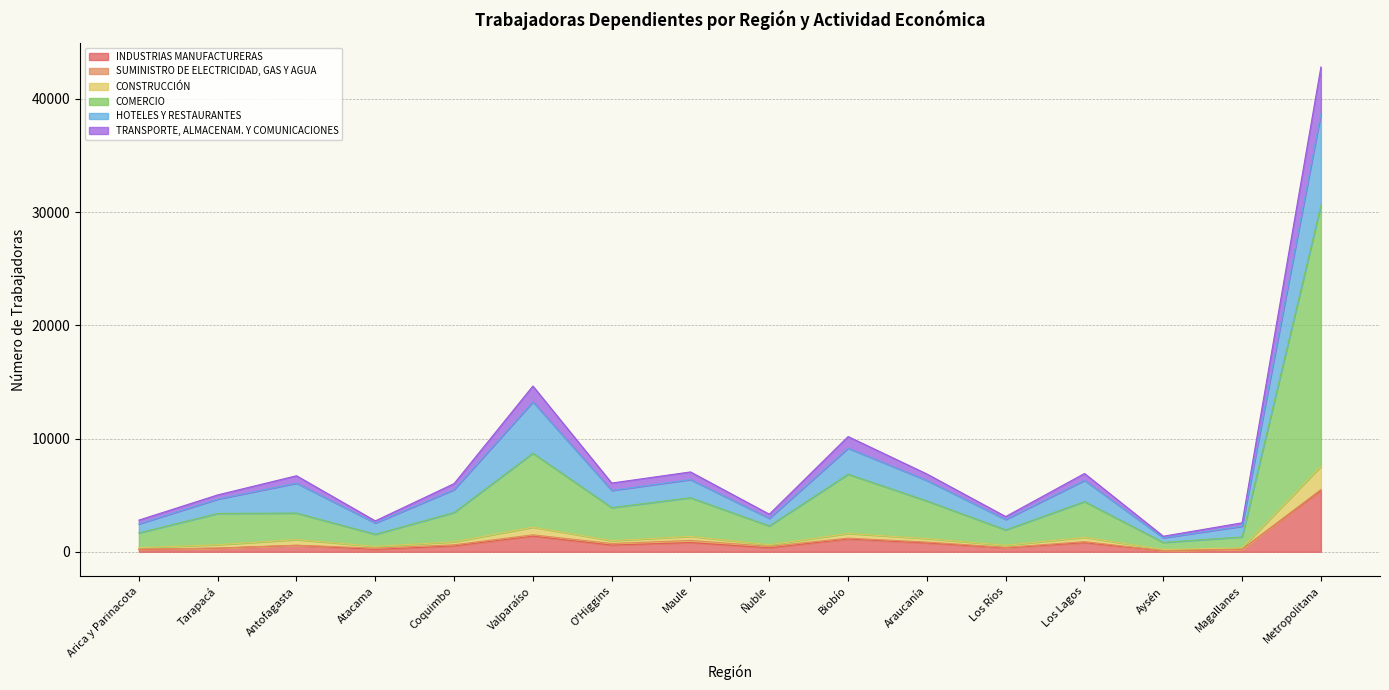

Which has a higher value, Magallanes or Valparaíso?

Valparaíso